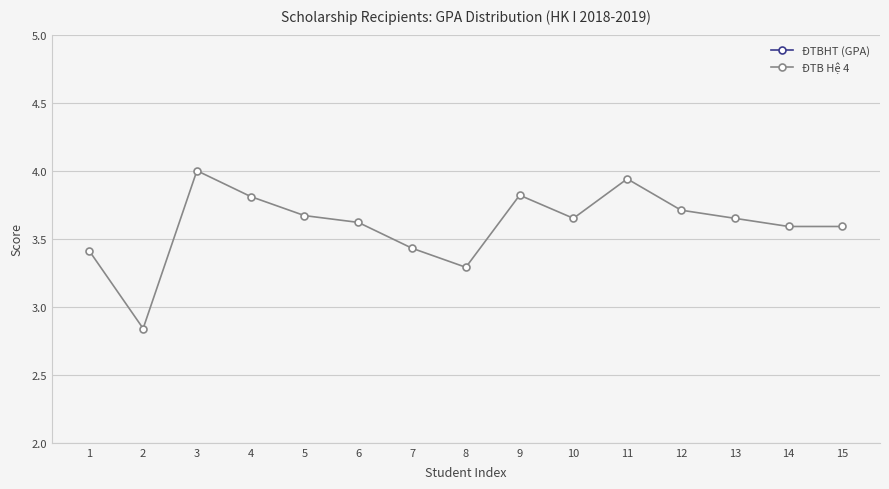

Read the ĐTBHT (GPA) value at 13.

8.4